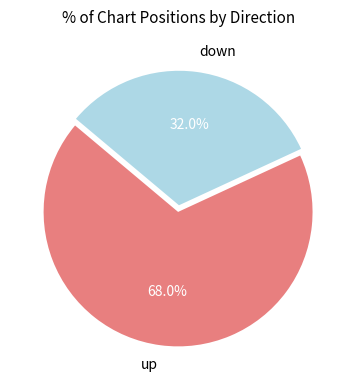

Rank the categories by value from lowest to highest.

down, up